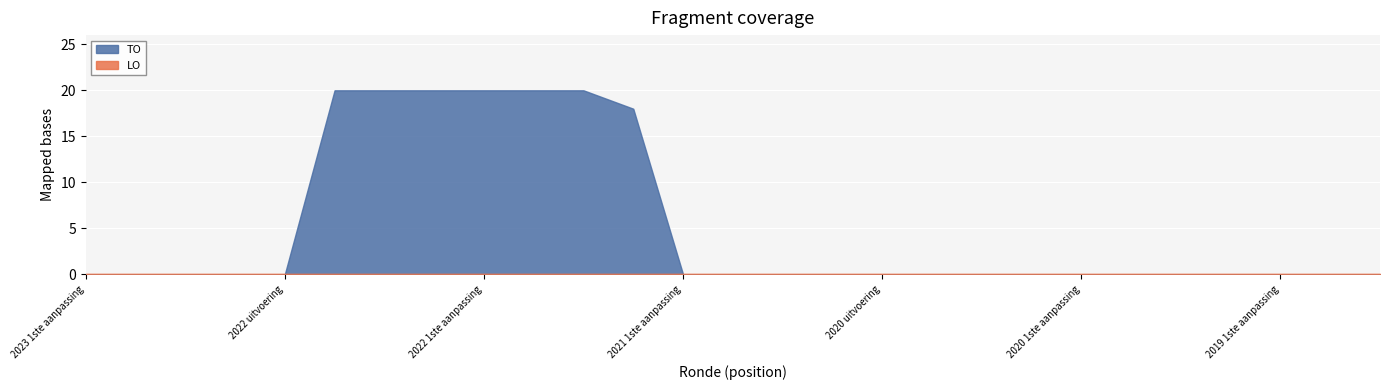

Reading left to right, what are all the values shown in this chart?

TO: 0	0	0	0	0	20	20	20	20	20	20	18	0	0	0	0	0	0	0	0	0	0	0	0	0	0	0
LO: 0	0	0	0	0	0	0	0	0	0	0	0	0	0	0	0	0	0	0	0	0	0	0	0	0	0	0